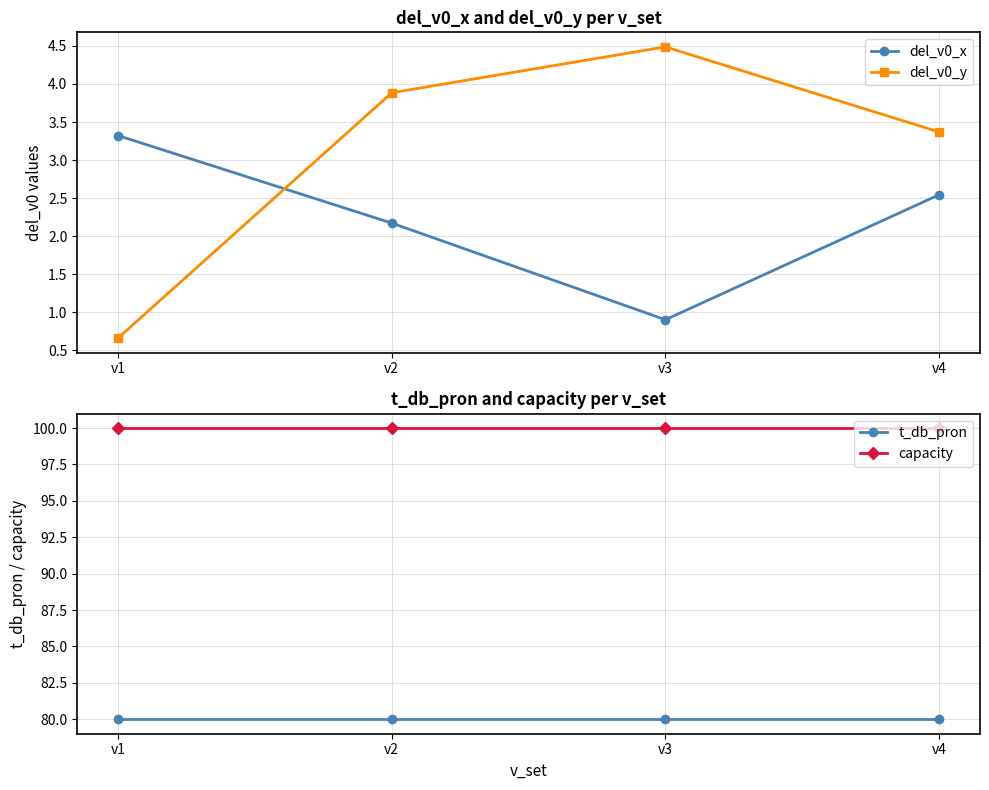

What is the value of the capacity point at the 2nd from the left?

100